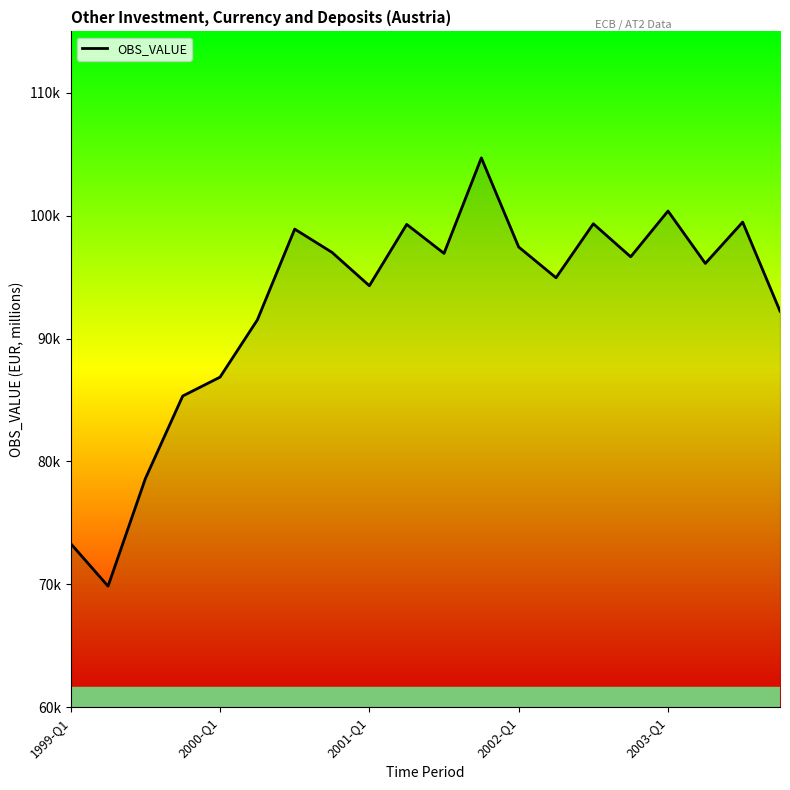

True or false: there are more than 1 points higher than both neighbors.

True